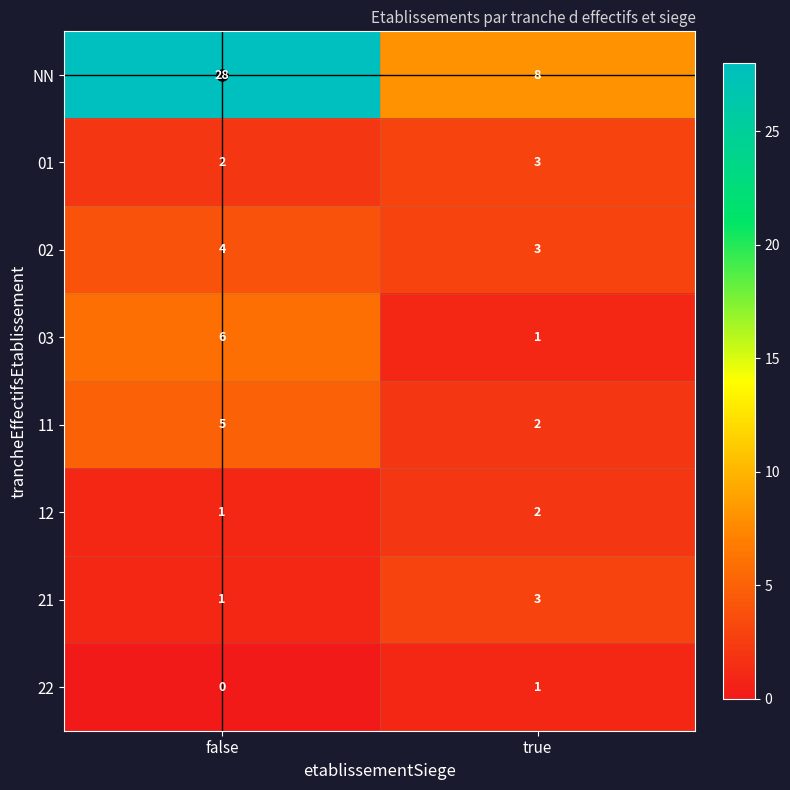

What is the maximum value for 02?

4